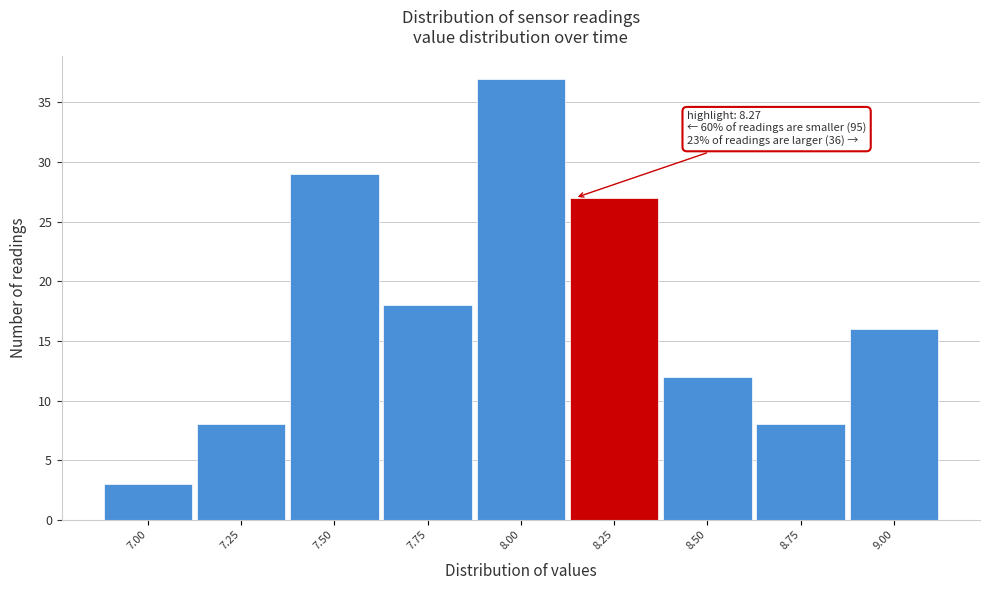

Reading right to left, transcribe all the data shown in this chart.

9.00=16	8.75=8	8.50=12	8.25=27	8.00=37	7.75=18	7.50=29	7.25=8	7.00=3